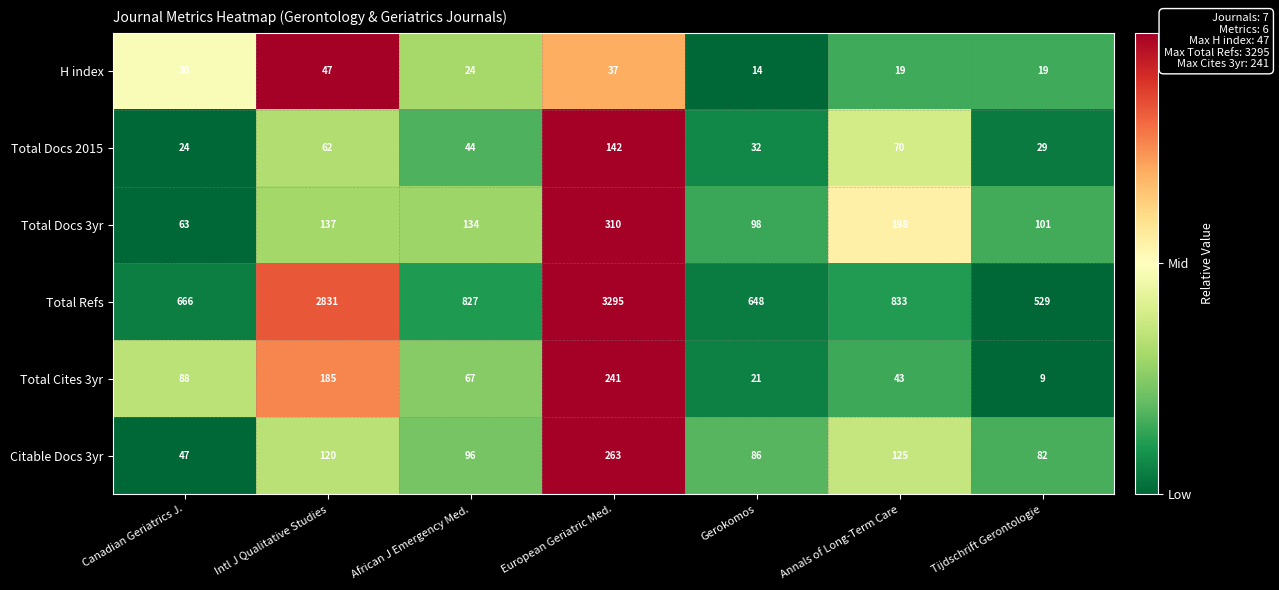

Which category has the highest value across all series?

European Geriatric Med.